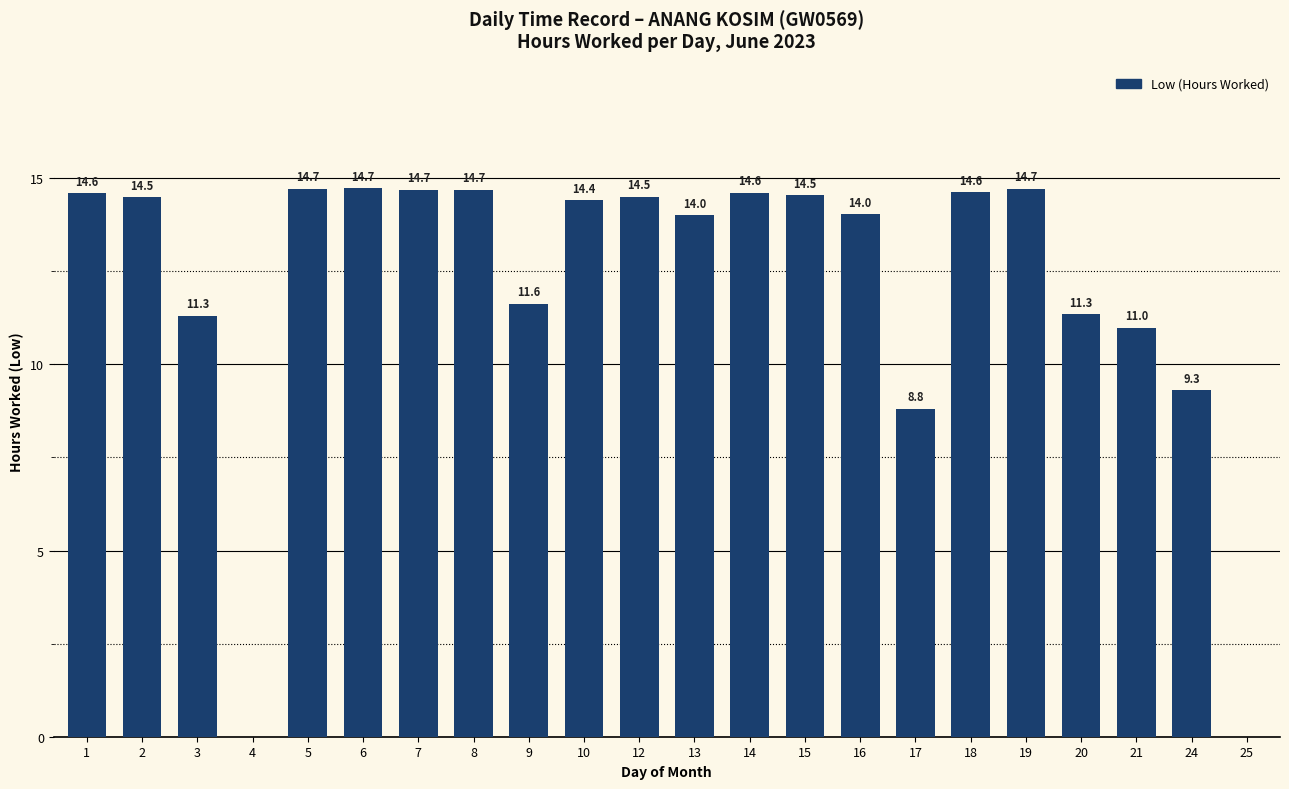

What is the difference between the values at 25 and 7?

14.7